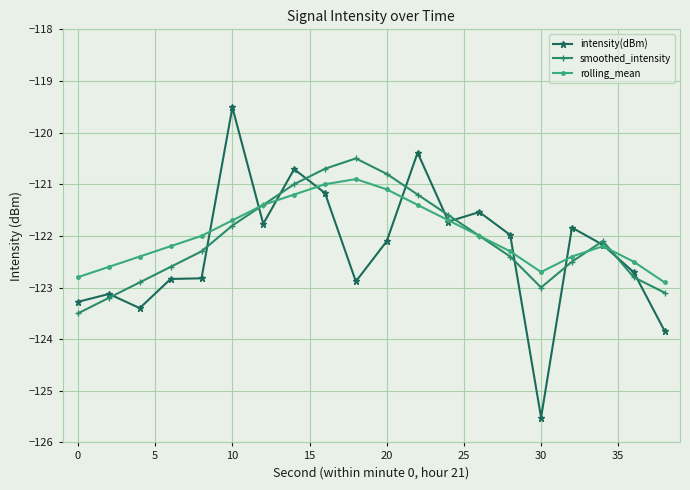

Which series has the largest range (max minus min)?

intensity(dBm)